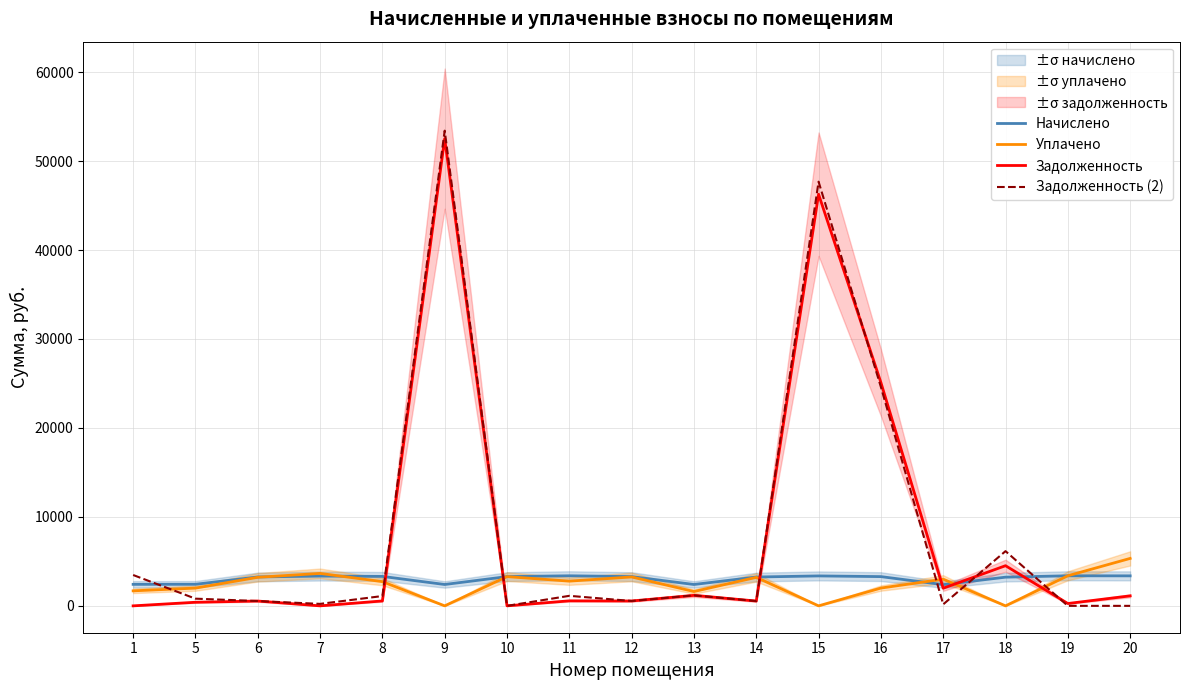

What is the total value across all series at 14?

7525.3